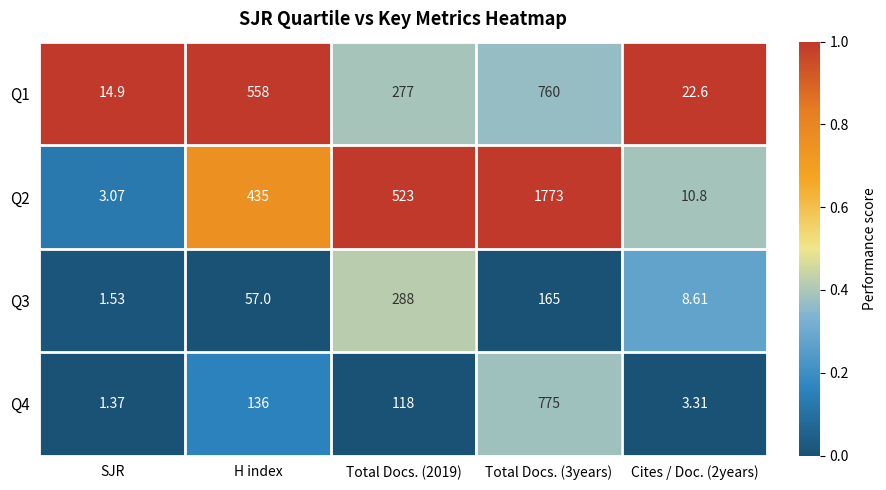

Is the value of Q4 at Cites / Doc. (2years) greater than the value of Q1 at SJR?

No